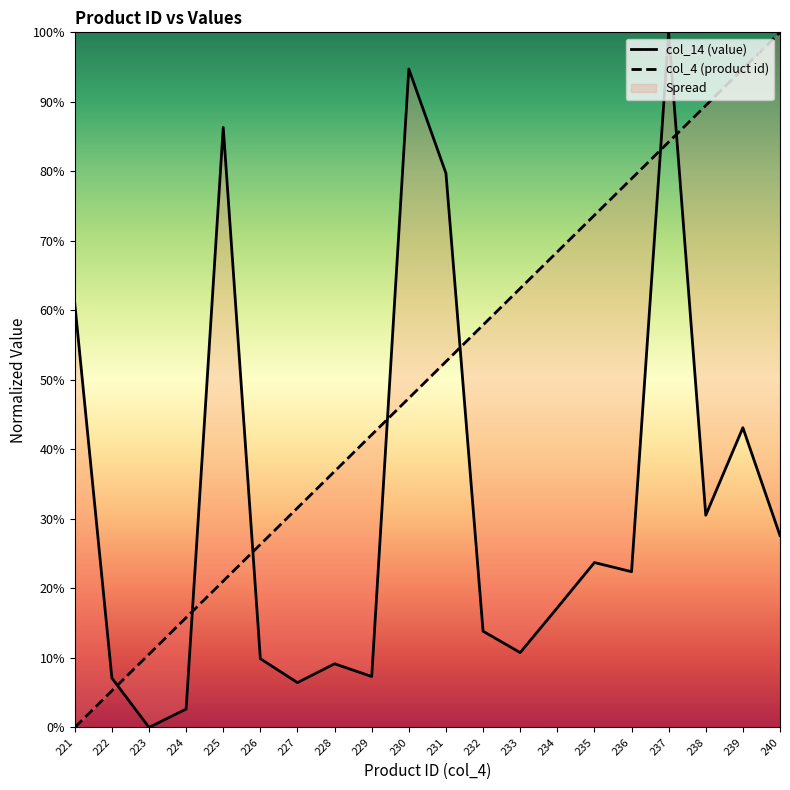

What is the average value of the col_4 (product id) series?

50.0